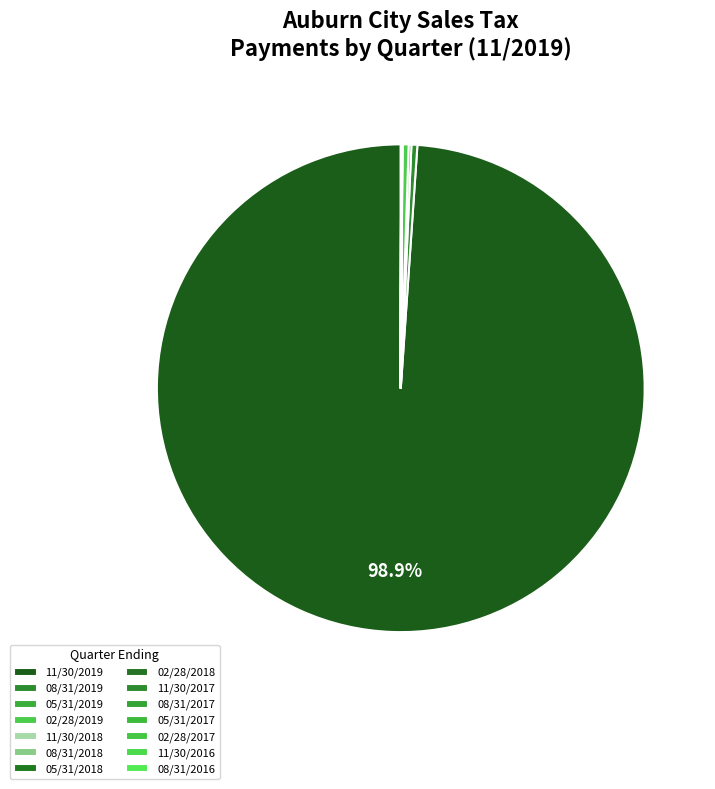

Count the number of slices in the pie.

14